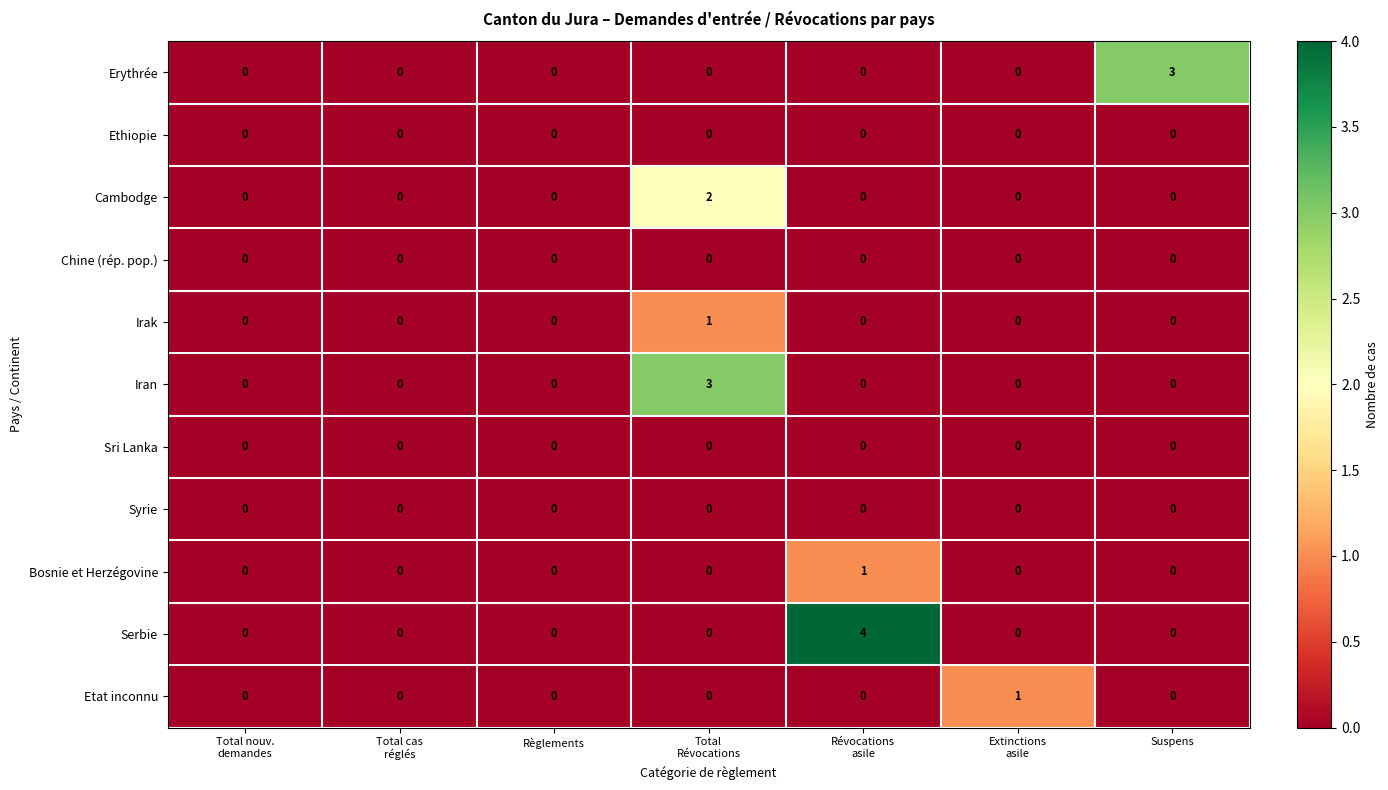

True or false: Irak has a value of 0 at Règlements.

True